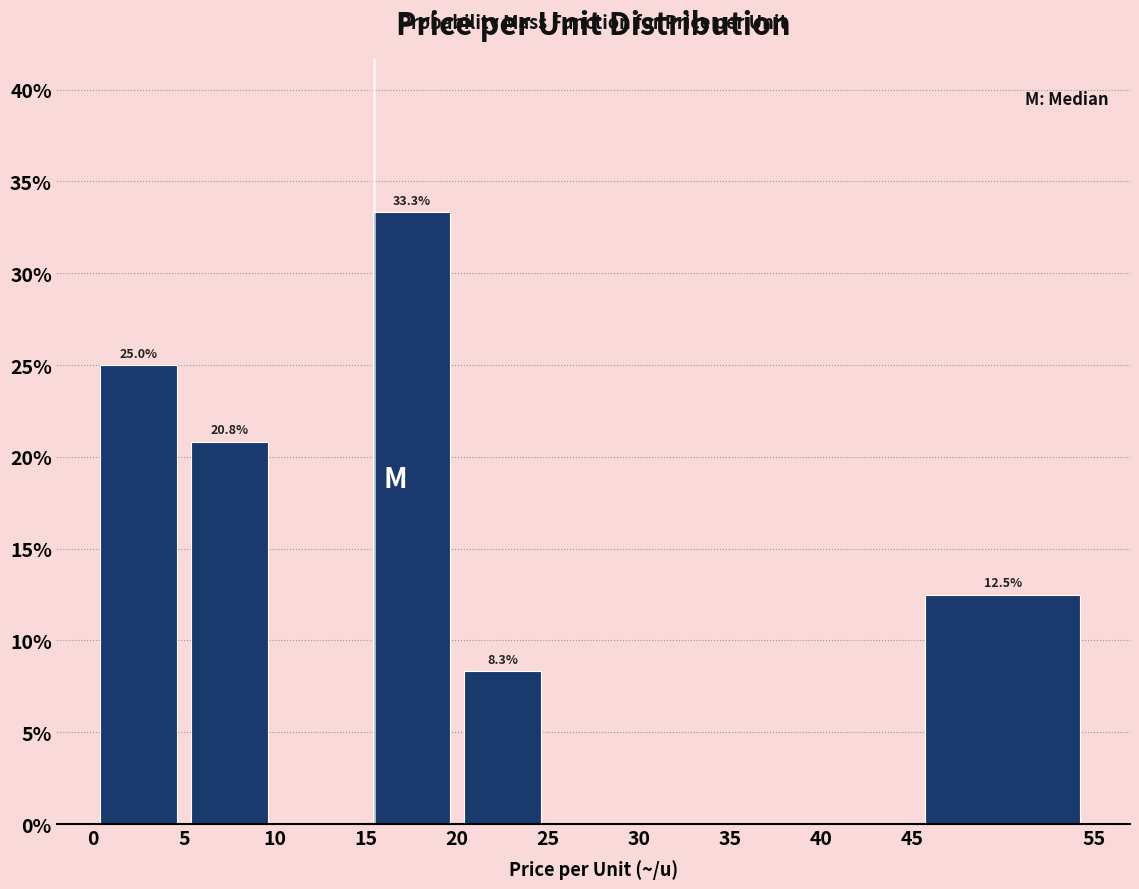

Which range on the x-axis has the tallest bar?

15 to 20